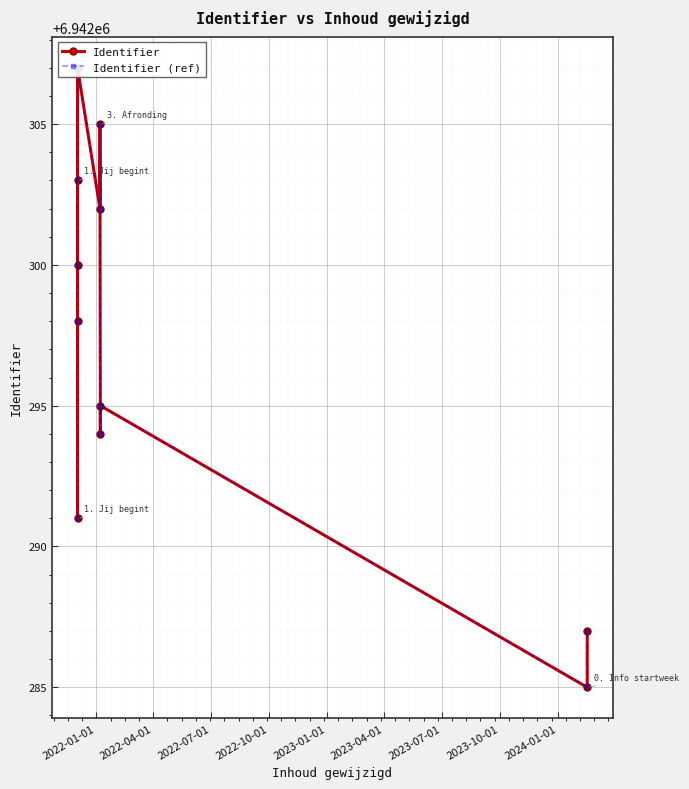

Count the number of categories in the chart.

11